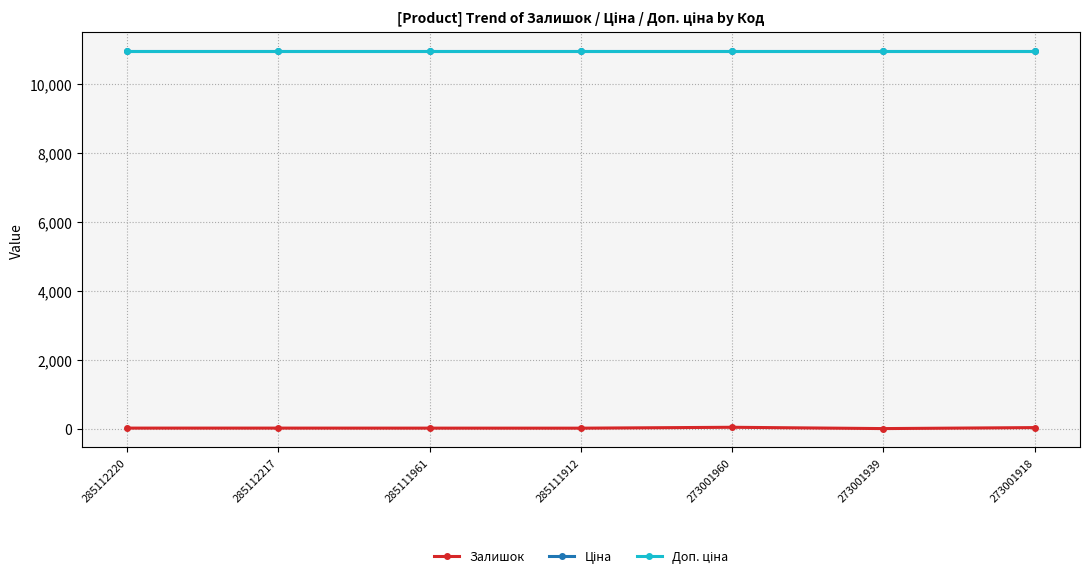

Does the chart have visible grid lines?

Yes